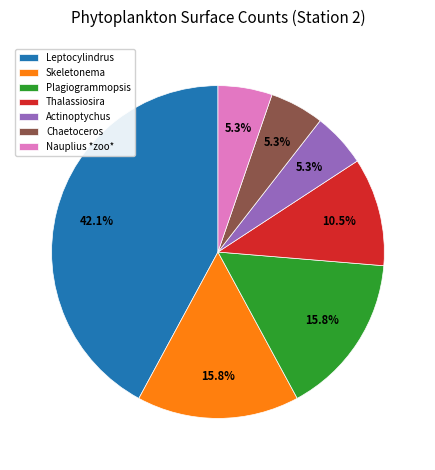

What percentage is the Skeletonema slice, to the nearest percent?

16%